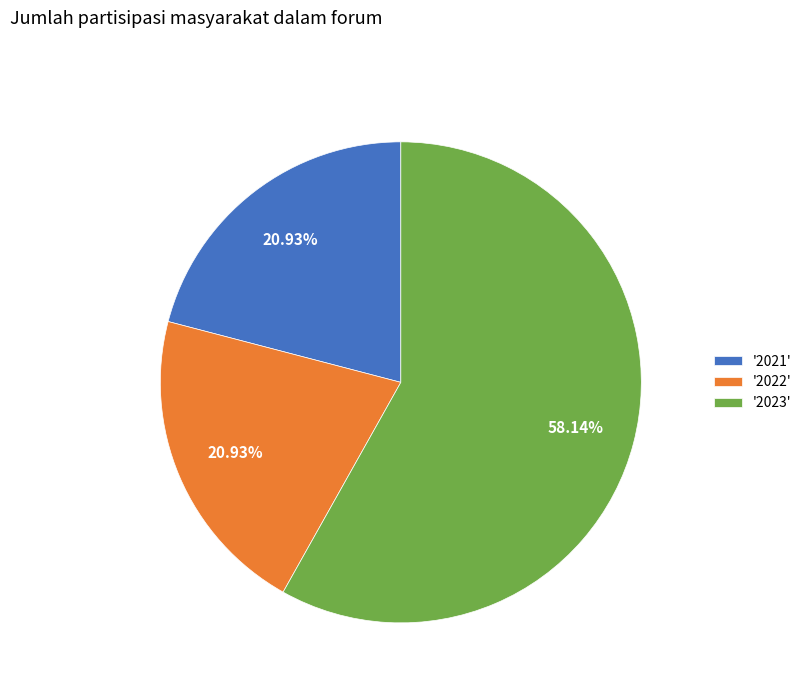

Is there any slice that represents more than half of the pie?

Yes